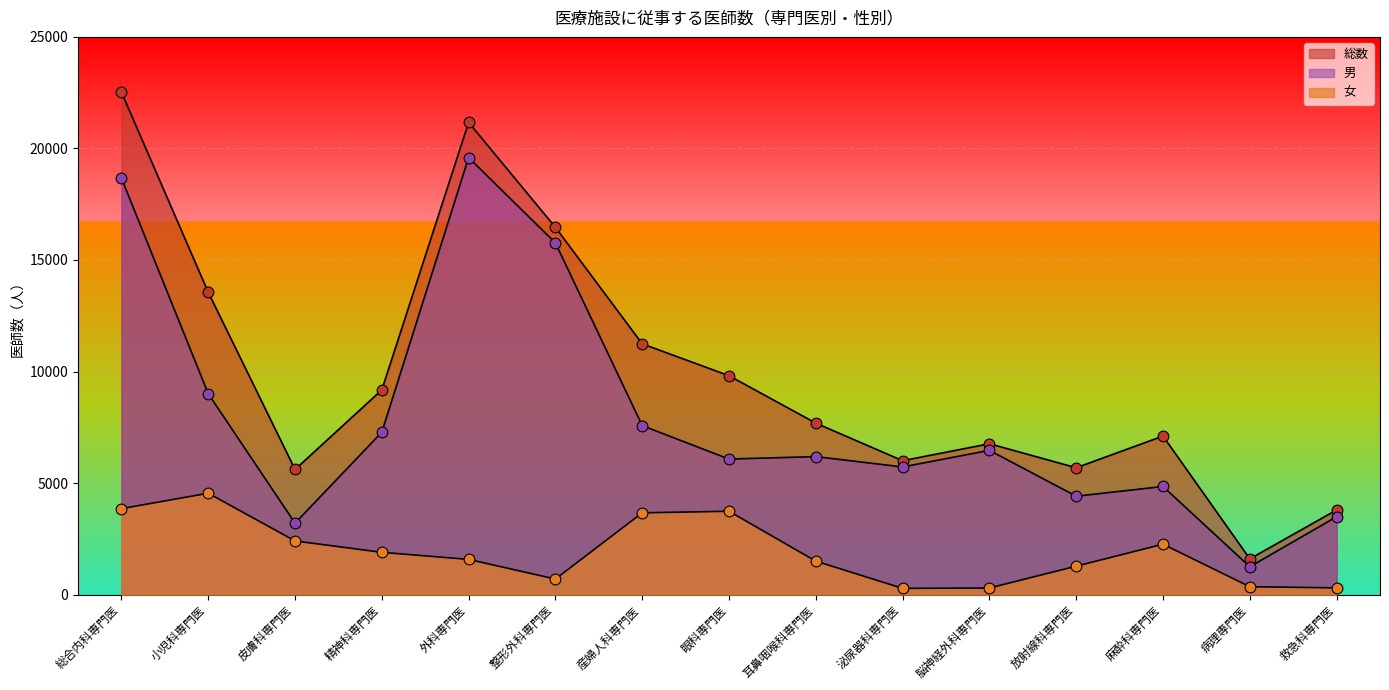

Which series has the largest total across all categories?

総数